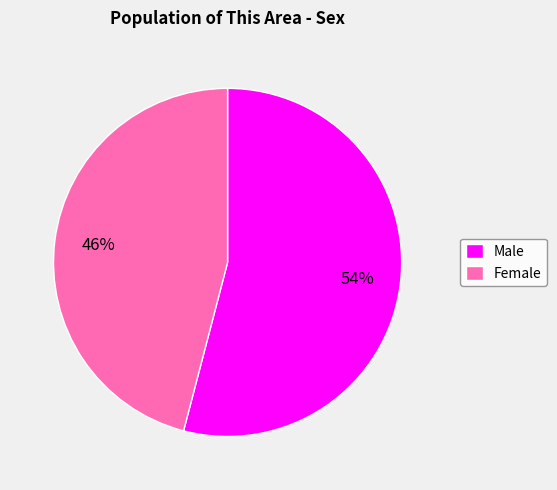

What is the majority slice?

Male